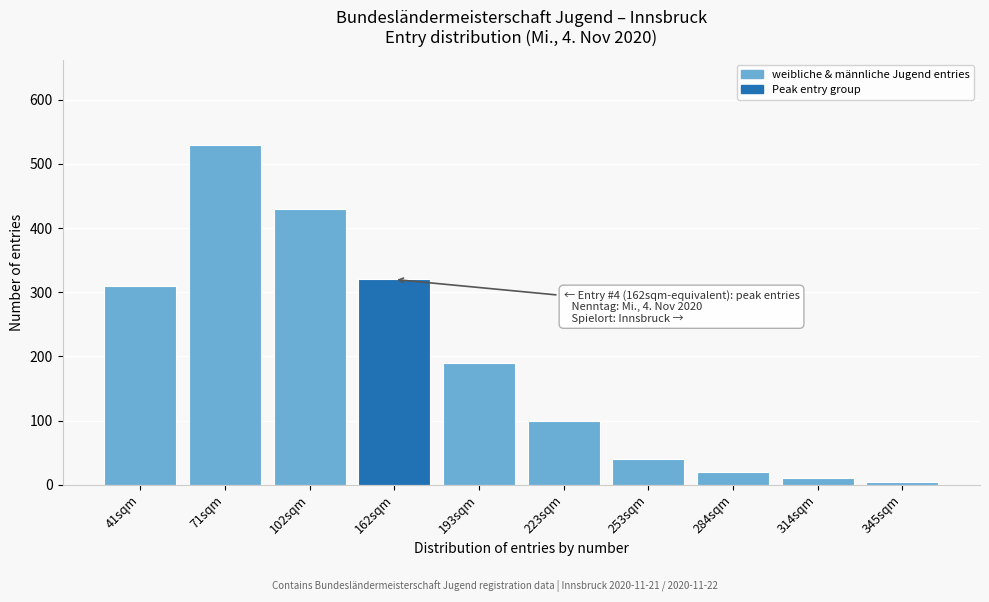

Reading right to left, transcribe all the data shown in this chart.

5	10	20	40	100	190	320	430	530	310